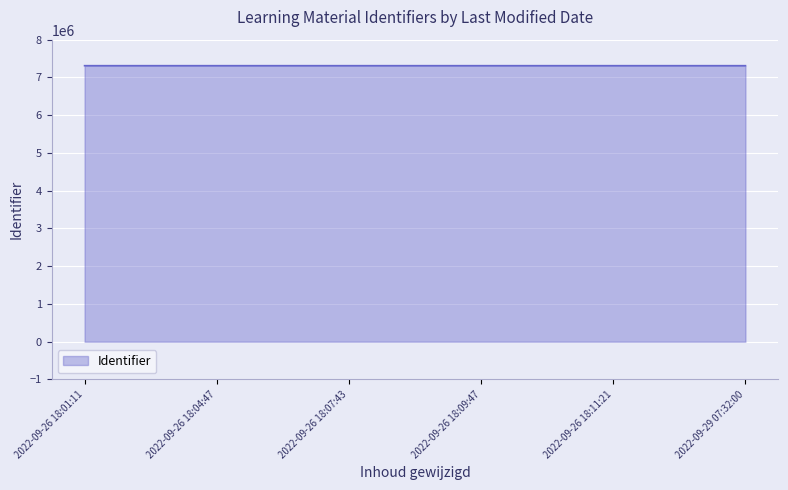

What is the sum of the values at 2022-09-26 18:11:21 and 2022-09-26 18:01:11?

14621721